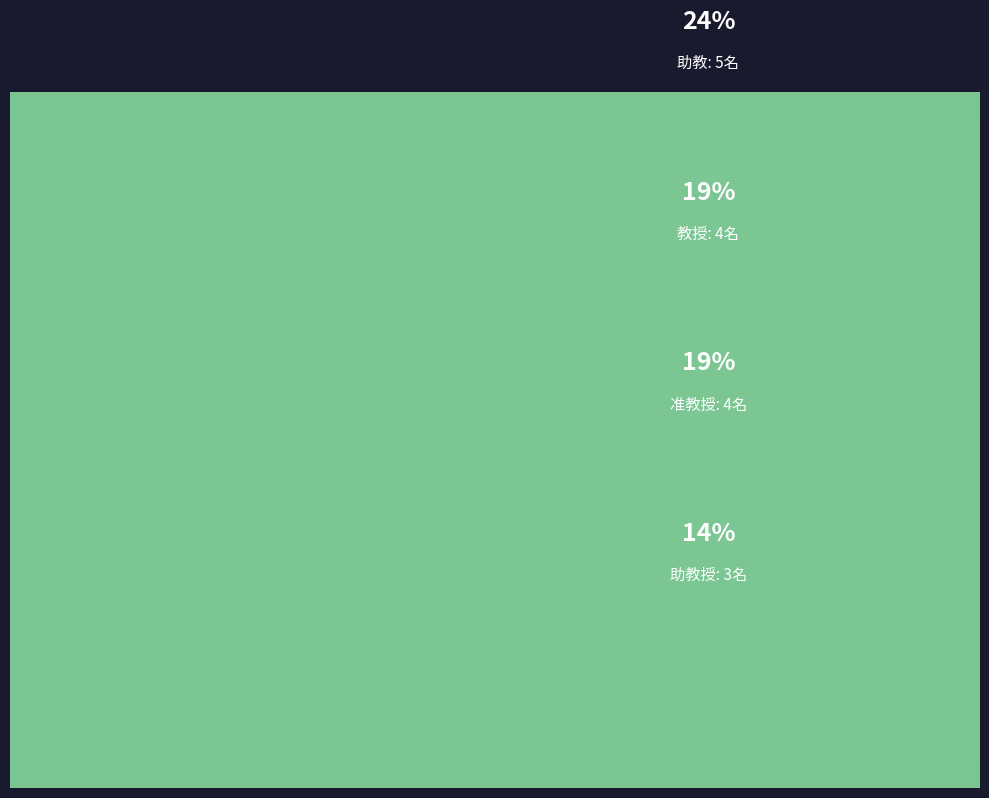

Combined, what portion of the pie is 教授 and 特任教授?

28.6%